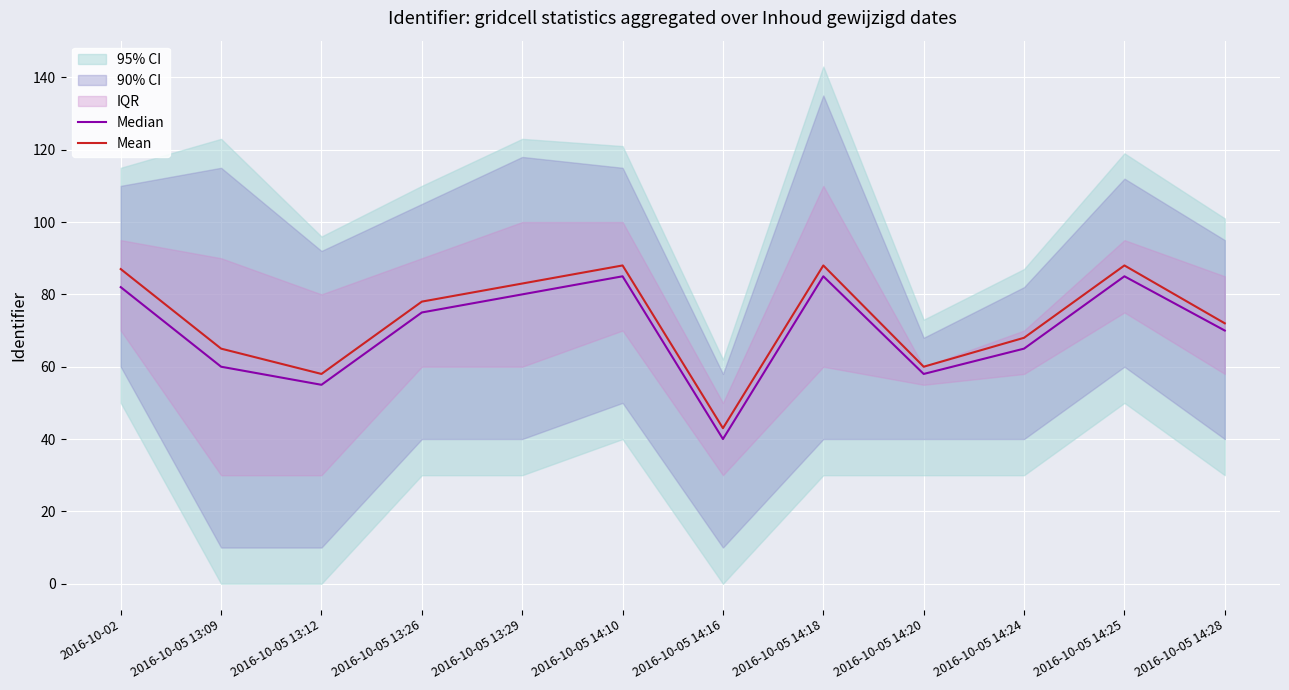

Reading left to right, transcribe all the data shown in this chart.

Median: 2016-10-02=82	2016-10-05 13:09=60	2016-10-05 13:12=55	2016-10-05 13:26=75	2016-10-05 13:29=80	2016-10-05 14:10=85	2016-10-05 14:16=40	2016-10-05 14:18=85	2016-10-05 14:20=58	2016-10-05 14:24=65	2016-10-05 14:25=85	2016-10-05 14:28=70
Mean: 2016-10-02=87	2016-10-05 13:09=65	2016-10-05 13:12=58	2016-10-05 13:26=78	2016-10-05 13:29=83	2016-10-05 14:10=88	2016-10-05 14:16=43	2016-10-05 14:18=88	2016-10-05 14:20=60	2016-10-05 14:24=68	2016-10-05 14:25=88	2016-10-05 14:28=72